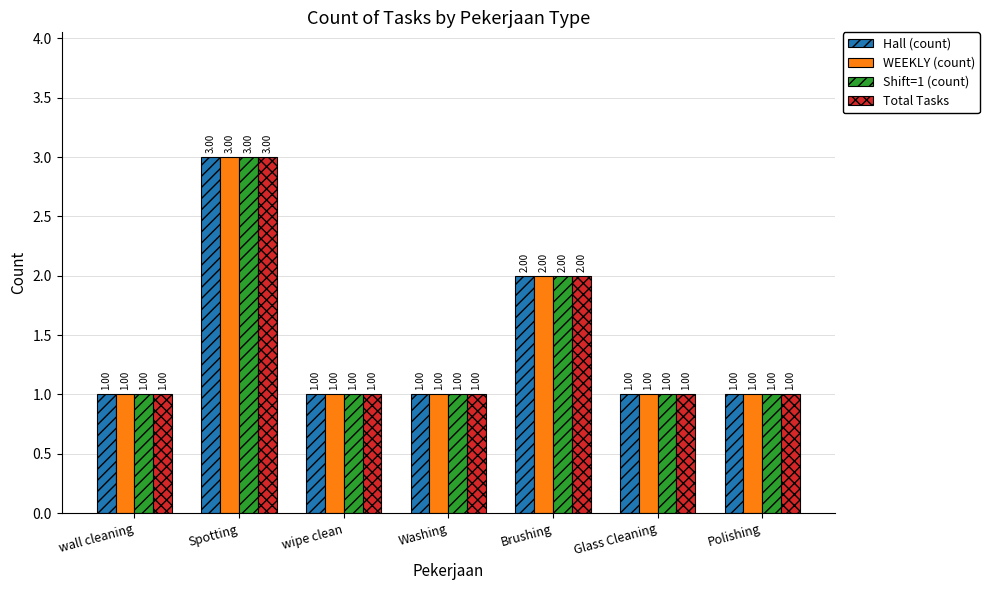

How many values in the WEEKLY (count) series exceed 1?

2